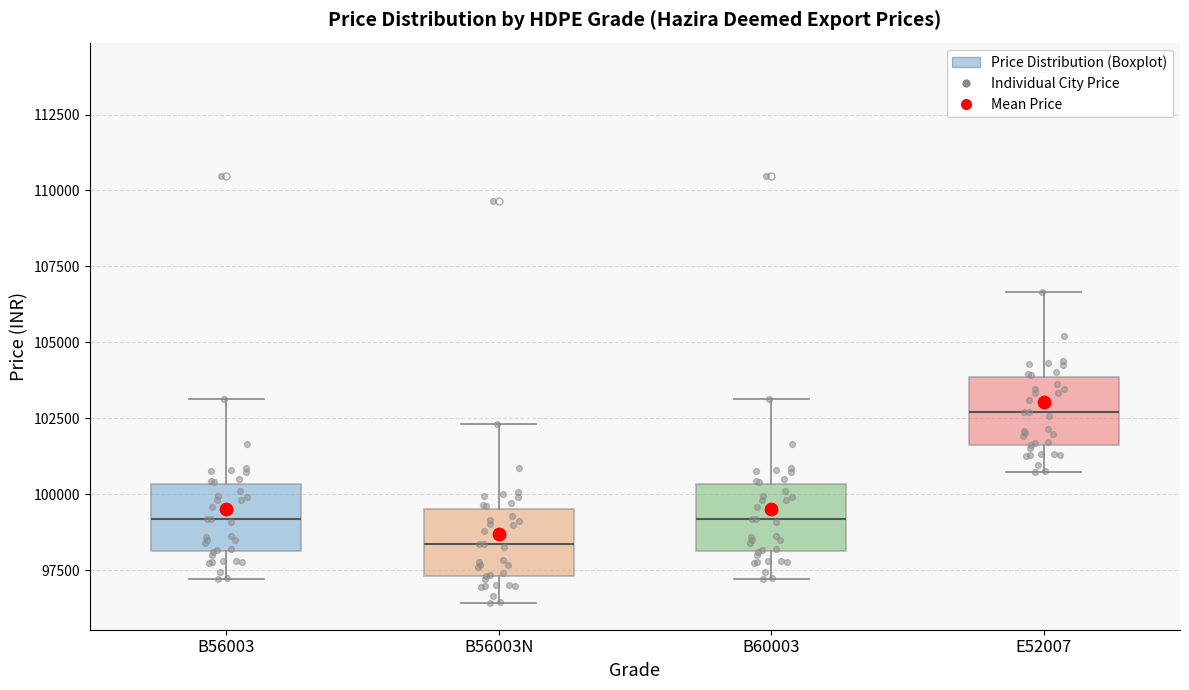

Which box has the highest median line?

E52007